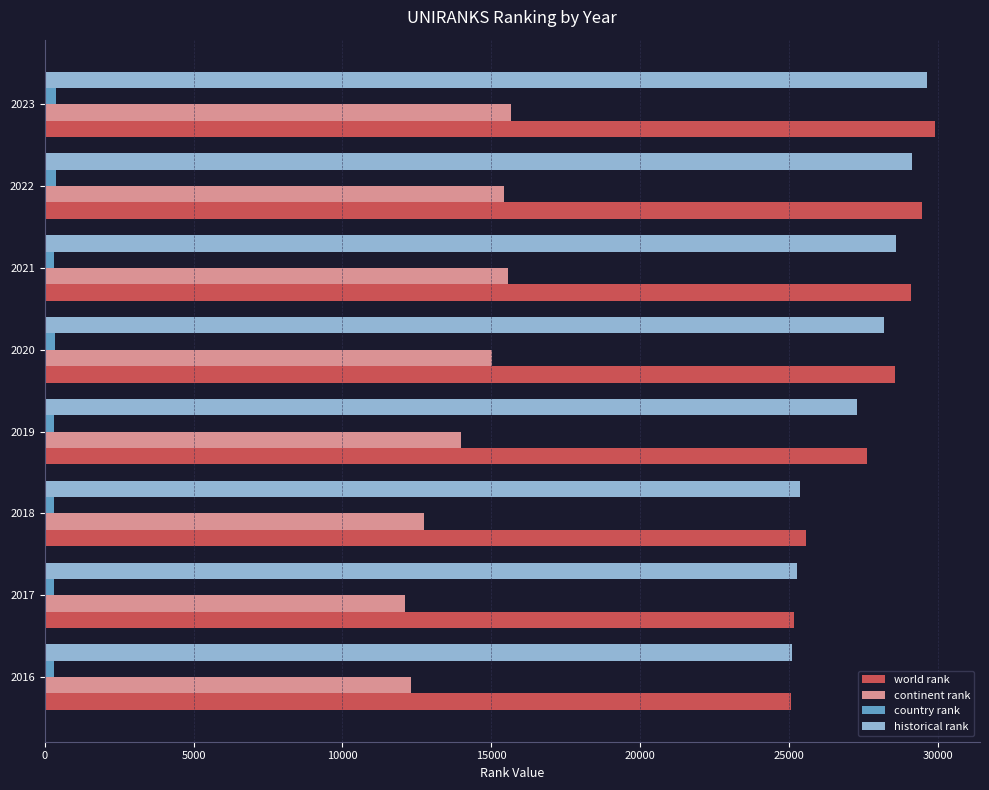

What are all the series names shown in the legend?

world rank, continent rank, country rank, historical rank